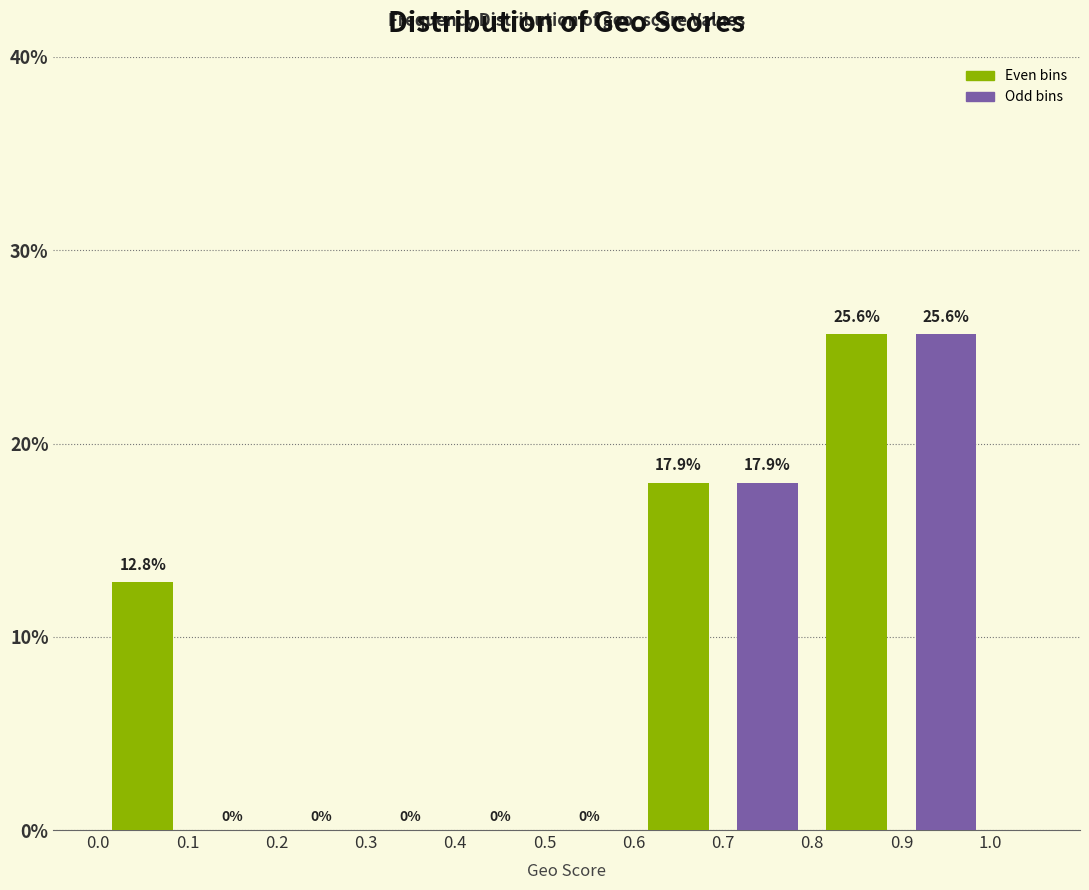

Reading left to right, list every bar in this chart as the range it spans on the x-axis followed by its height.

0.0 to 0.1: 12.8
0.1 to 0.2: 0.0
0.2 to 0.3: 0.0
0.3 to 0.4: 0.0
0.4 to 0.5: 0.0
0.5 to 0.6: 0.0
0.6 to 0.7: 17.9
0.7 to 0.8: 17.9
0.8 to 0.9: 25.6
0.9 to 1.0: 25.6